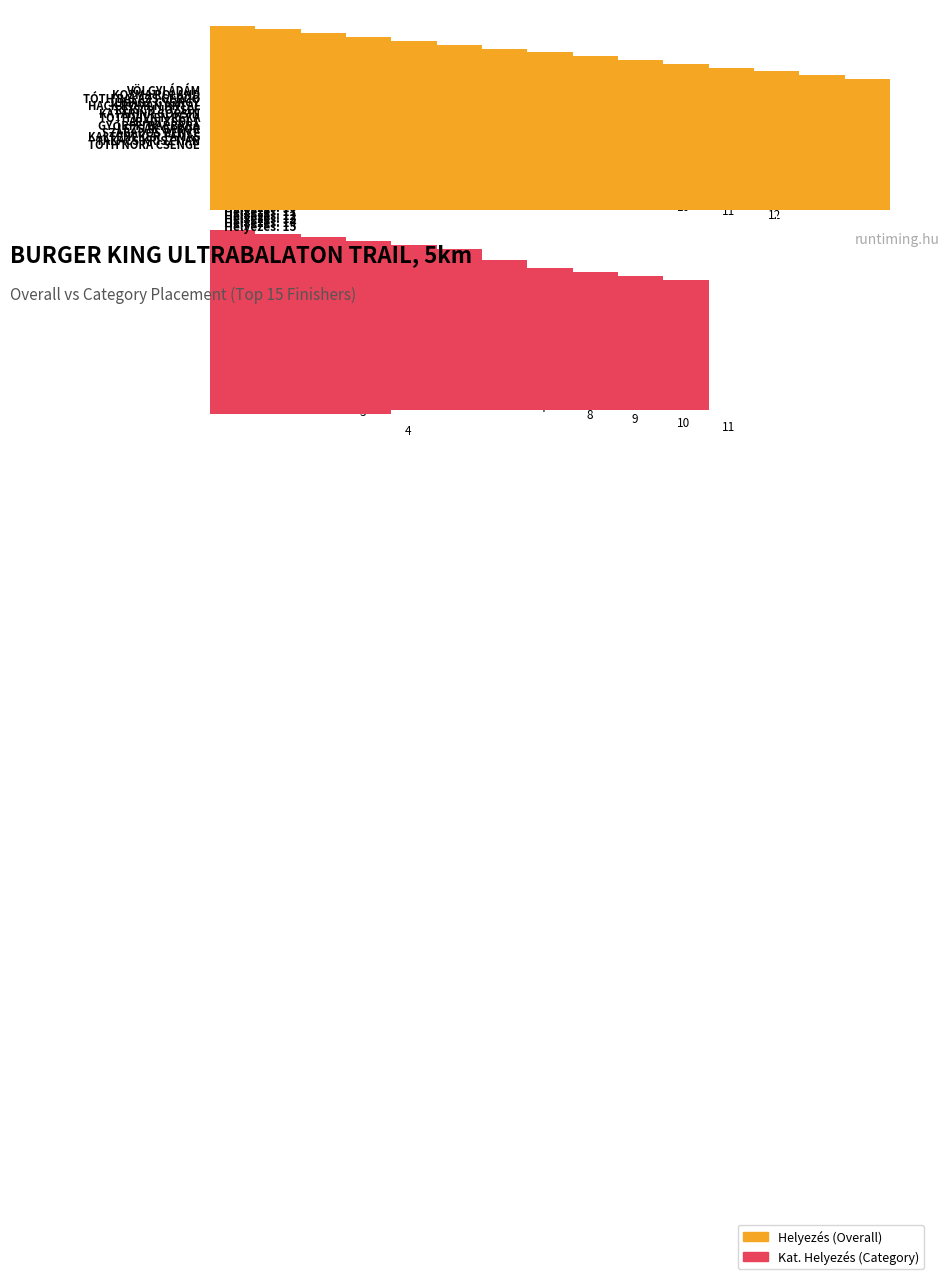

How many distinct data groups are displayed?

2